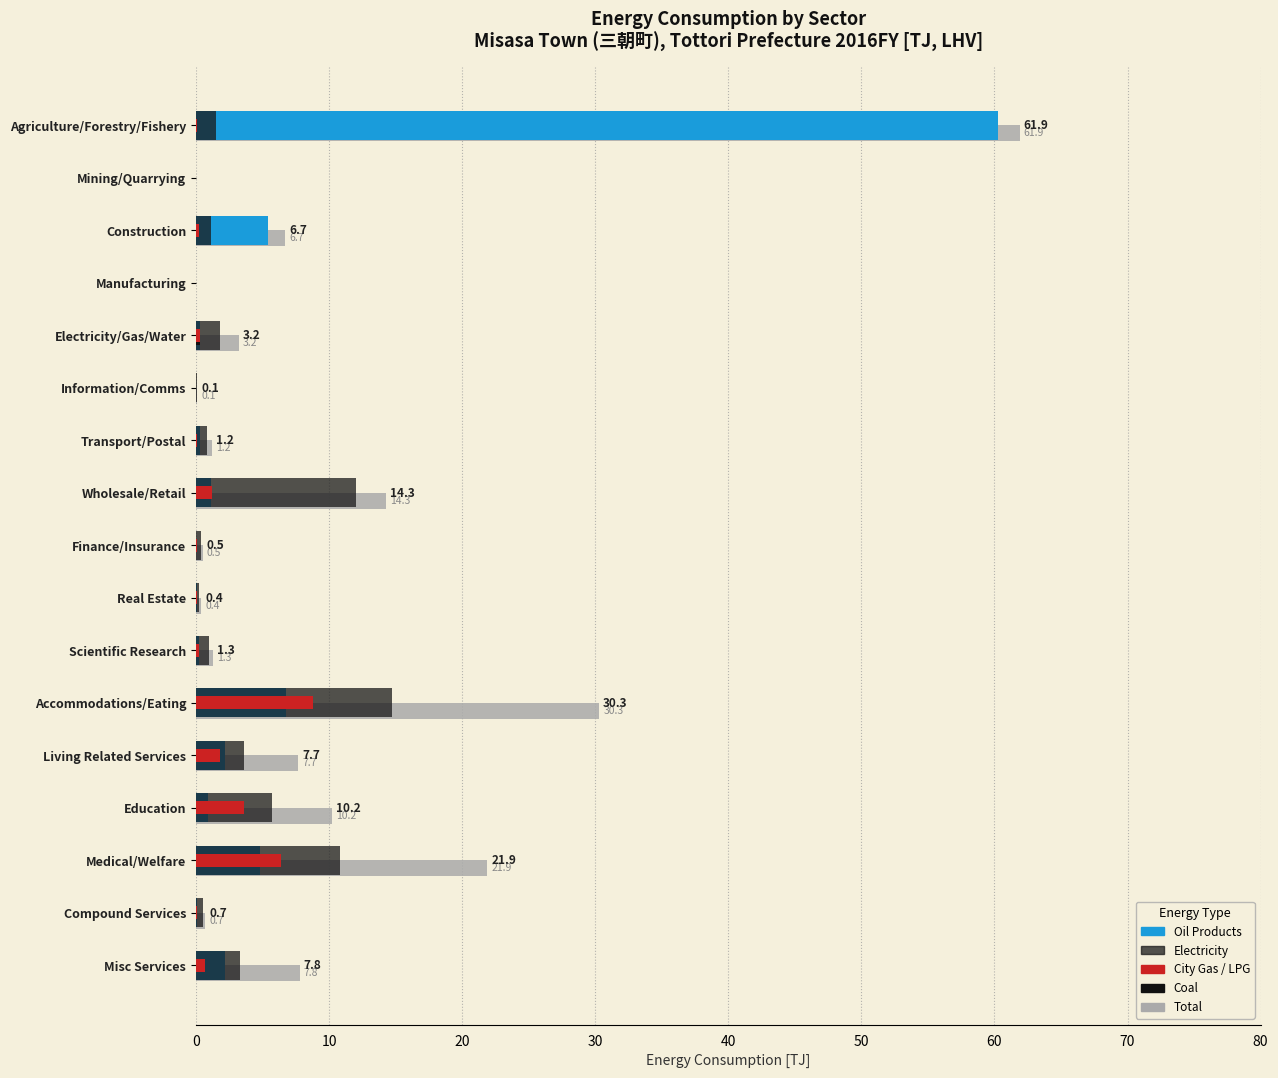

Count the number of data series in this chart.

5